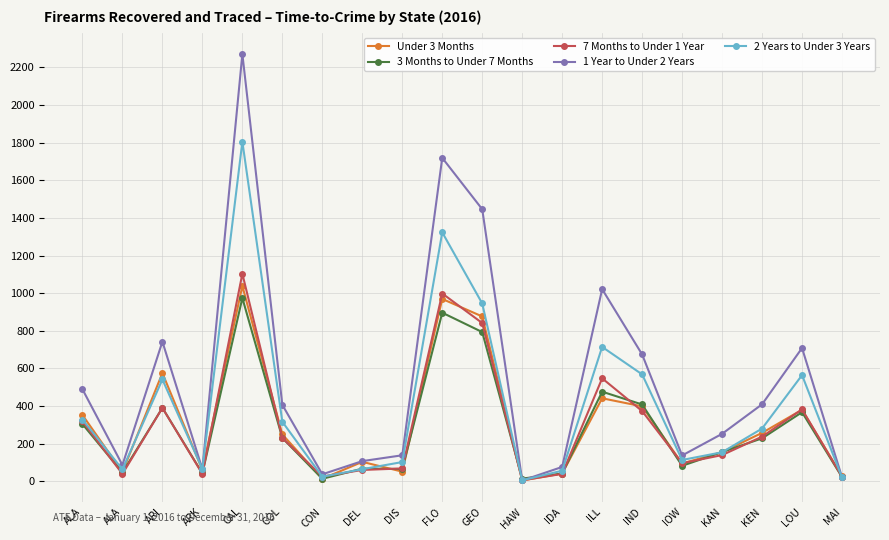

What is the sum of all 7 Months to Under 1 Year values?

5954